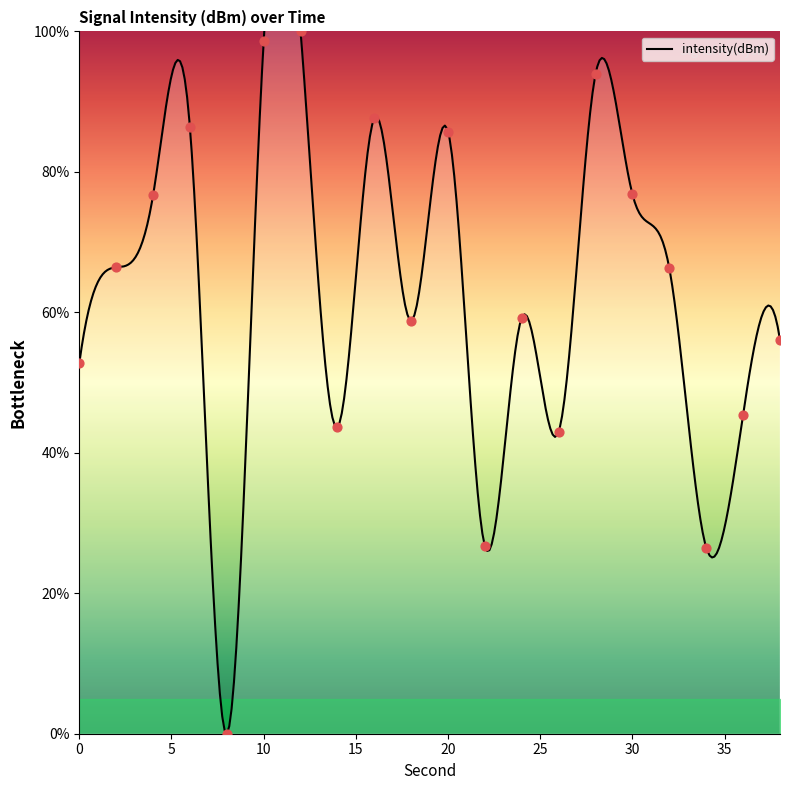

What is the ratio of the value at 14 to the value at 10?

0.4